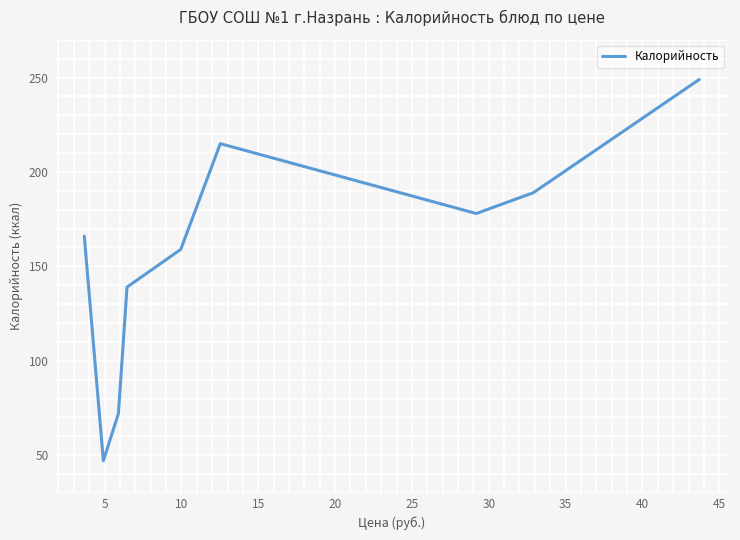

What is the maximum value shown in the chart?

249